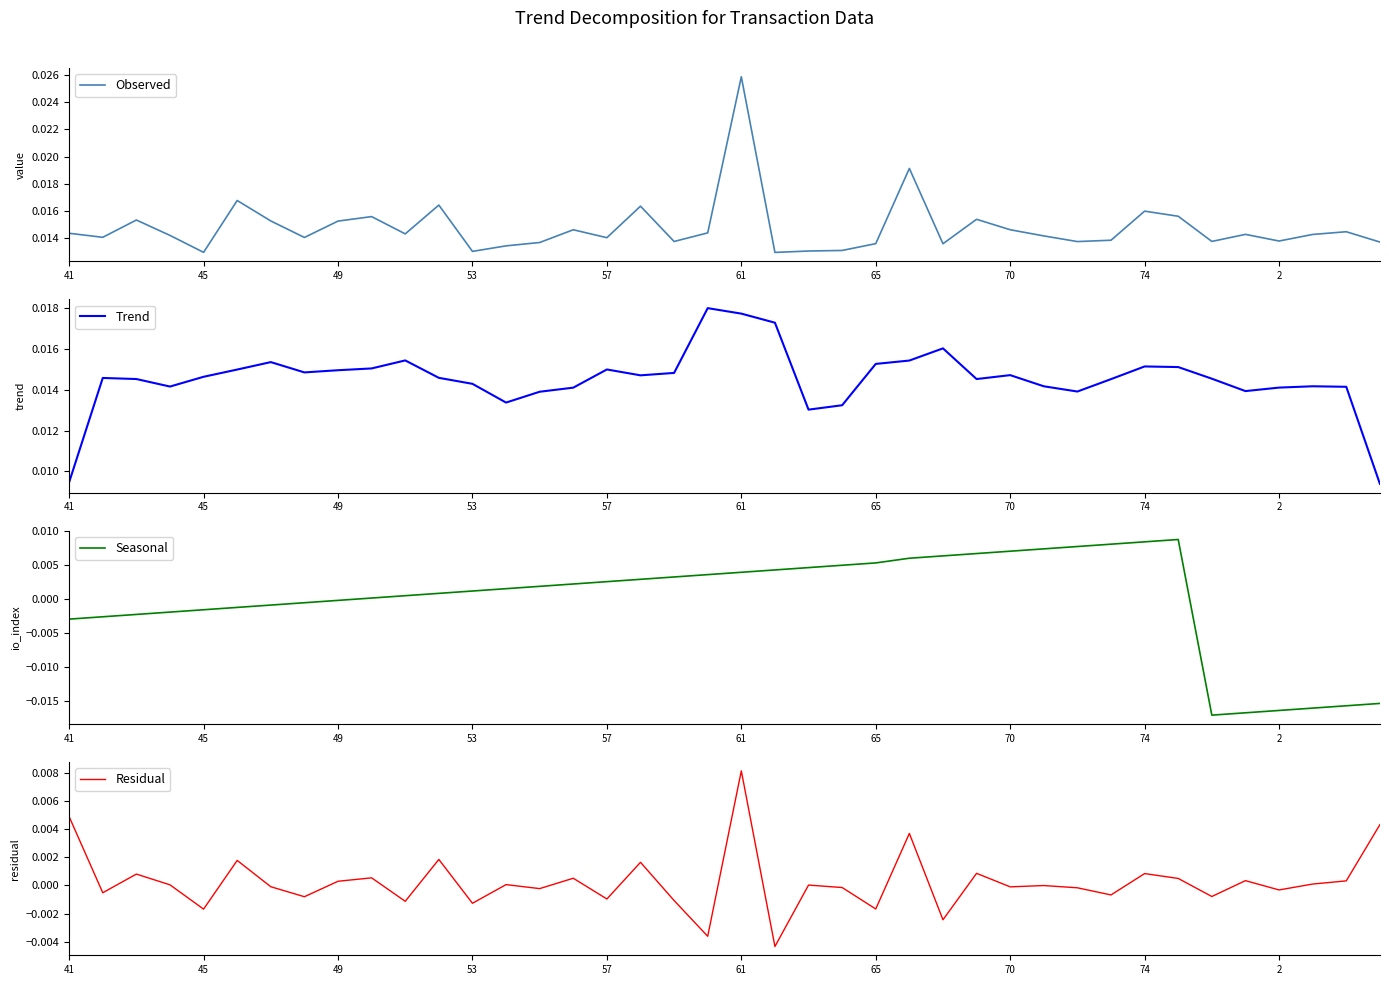

What is the label of the 2nd point from the right?

38